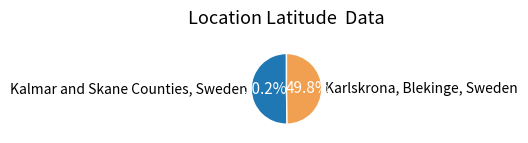

Approximately how many times larger is the value at Kalmar and Skane Counties, Sweden compared to Karlskrona, Blekinge, Sweden?

1.0